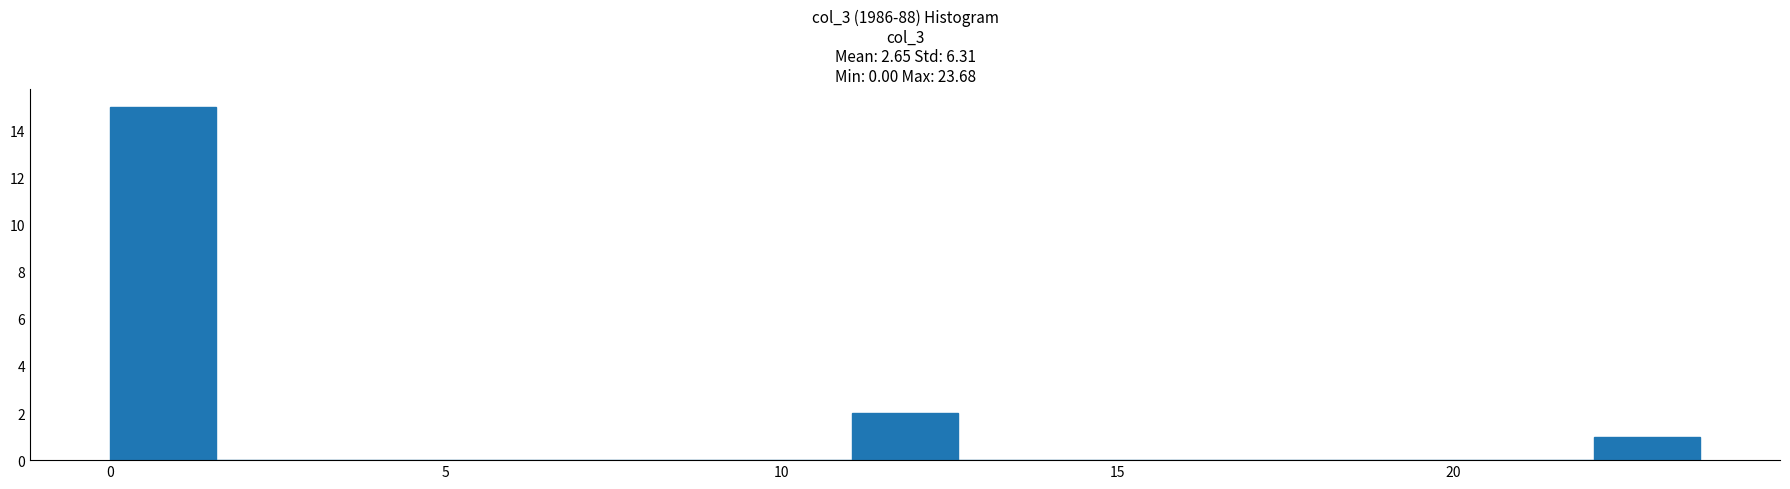

Read against the x-axis, roughly where is the centre of the tallest bar?

1.0